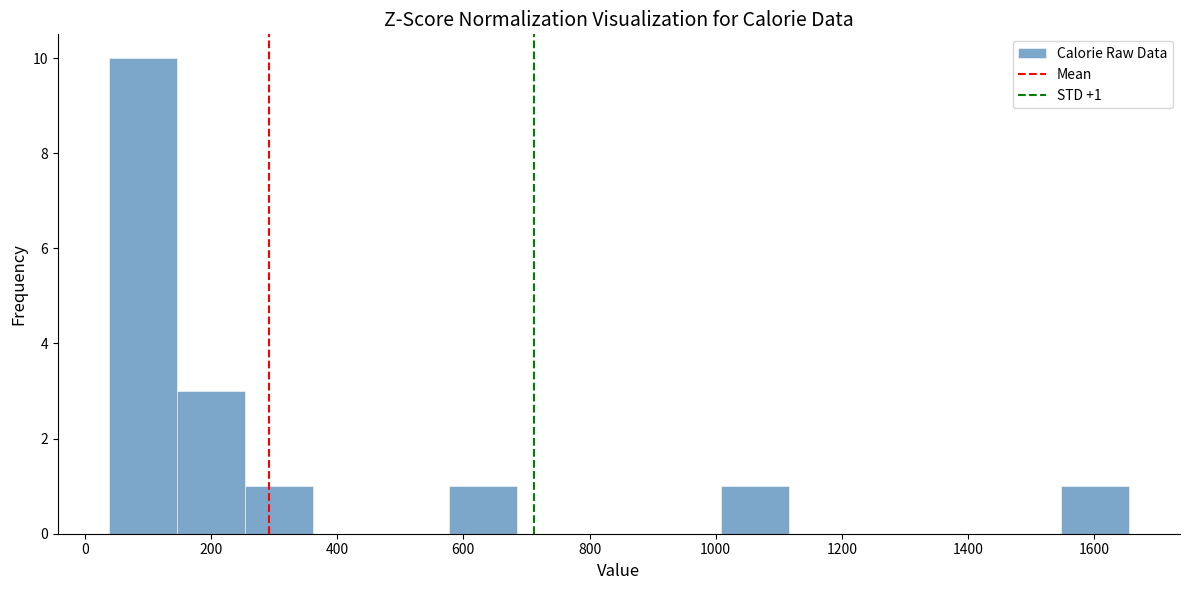

Over which range of the x-axis is the bar tallest?

40 to 140